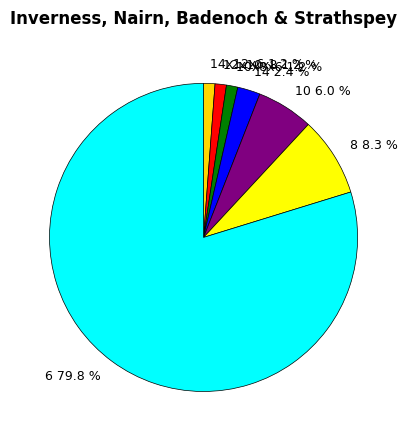

Which has a higher value, 10x8x6 1.2 % or 10 6.0 %?

10 6.0 %